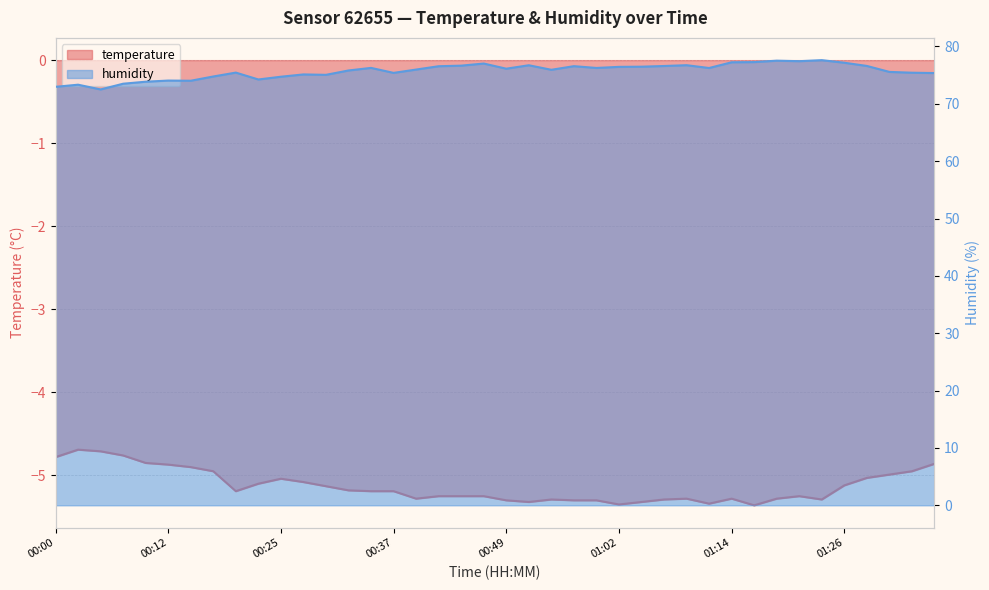

What is the approximate value of temperature at 00:05?

-4.7